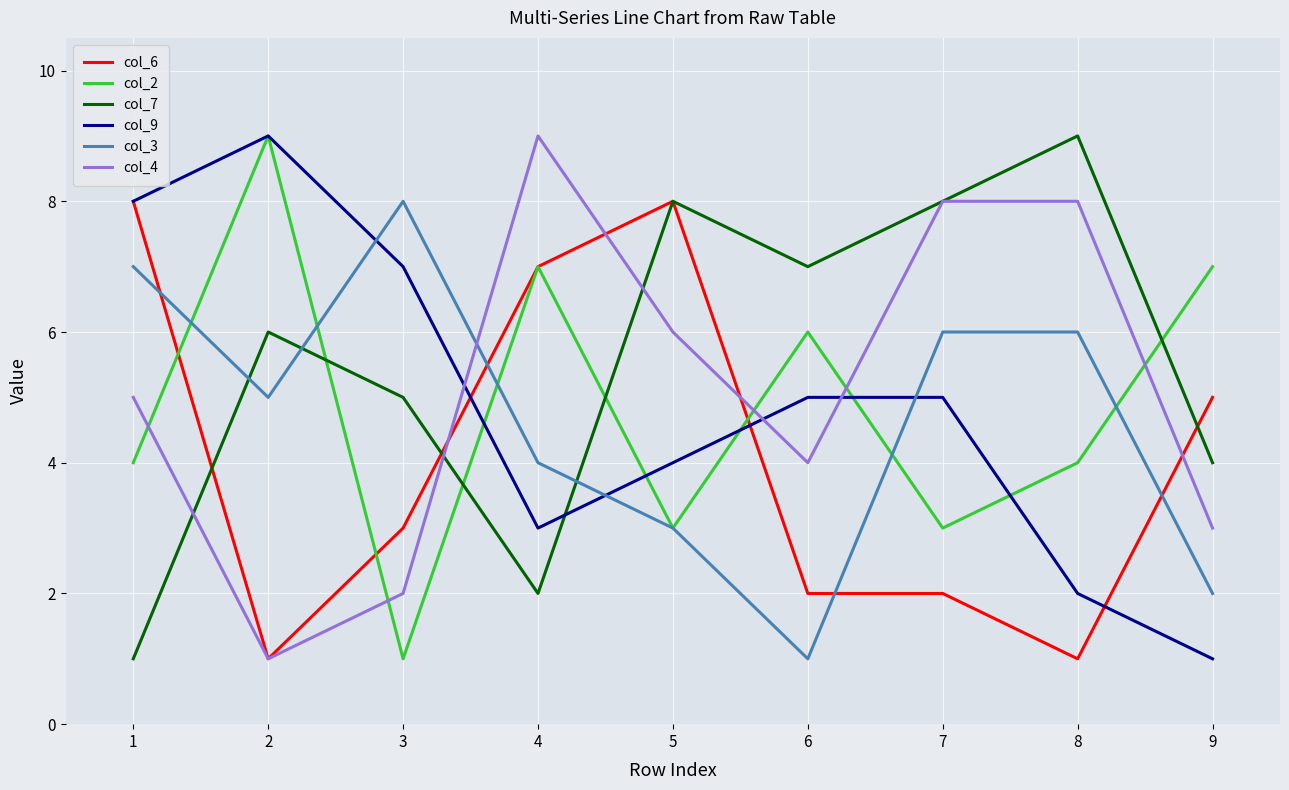

Between 7 and 9, which series saw the biggest shift?

col_4